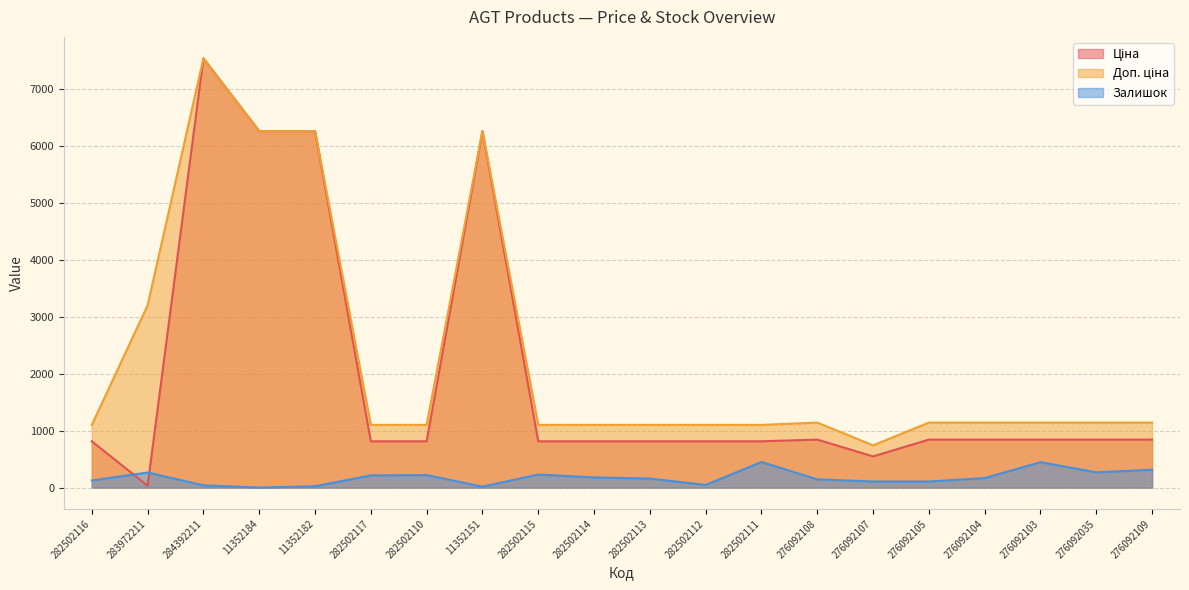

What is the label of the 8th point from the right?

282502111